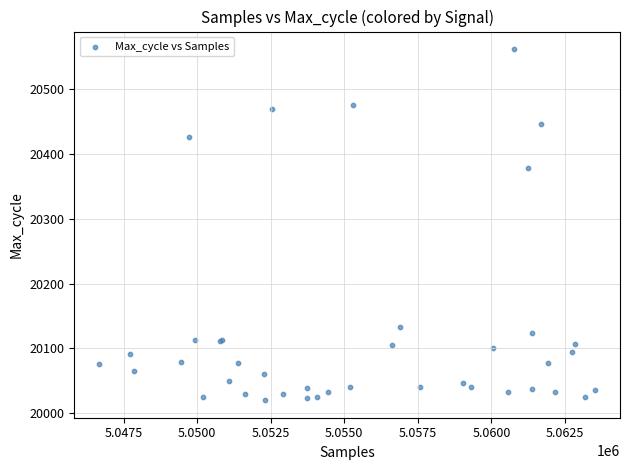

What Y value in the scatter plot is closest to 20291?

20378